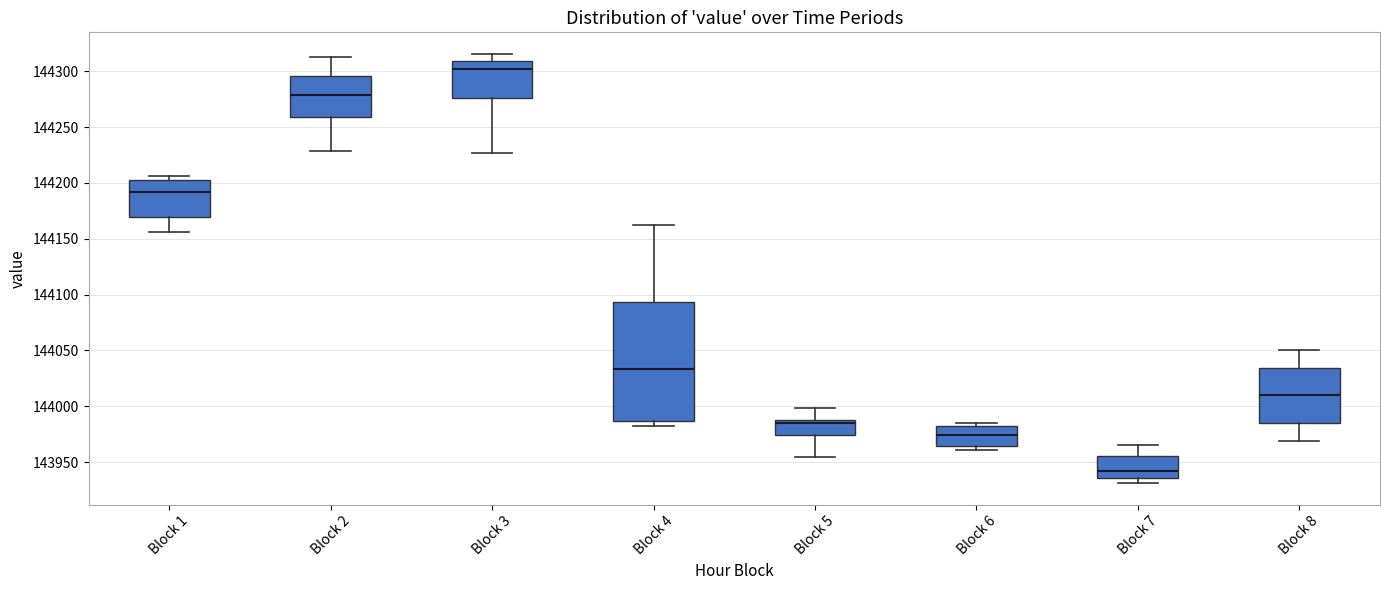

Reading left to right, transcribe this box plot: for each box, give where its median line is, the range the box spans, and where its two whiskers end, as read against the y-axis. The values are not printed on the chart, so give them approximately, as read against the axis.

Block 1: median 144190, box 144170 to 144205, whiskers 144155 to 144205 (just above the box's upper edge)
Block 2: median 144280, box 144260 to 144295, whiskers 144230 to 144315
Block 3: median 144300, box 144275 to 144310, whiskers 144225 to 144315
Block 4: median 144035, box 143985 to 144095, whiskers 143985 (just below the box's lower edge) to 144160
Block 5: median 143985, box 143975 to 143990, whiskers 143955 to 144000
Block 6: median 143975, box 143965 to 143985, whiskers 143960 to 143985 (just above the box's upper edge)
Block 7: median 143940, box 143935 to 143955, whiskers 143930 to 143965
Block 8: median 144010, box 143985 to 144035, whiskers 143970 to 144050